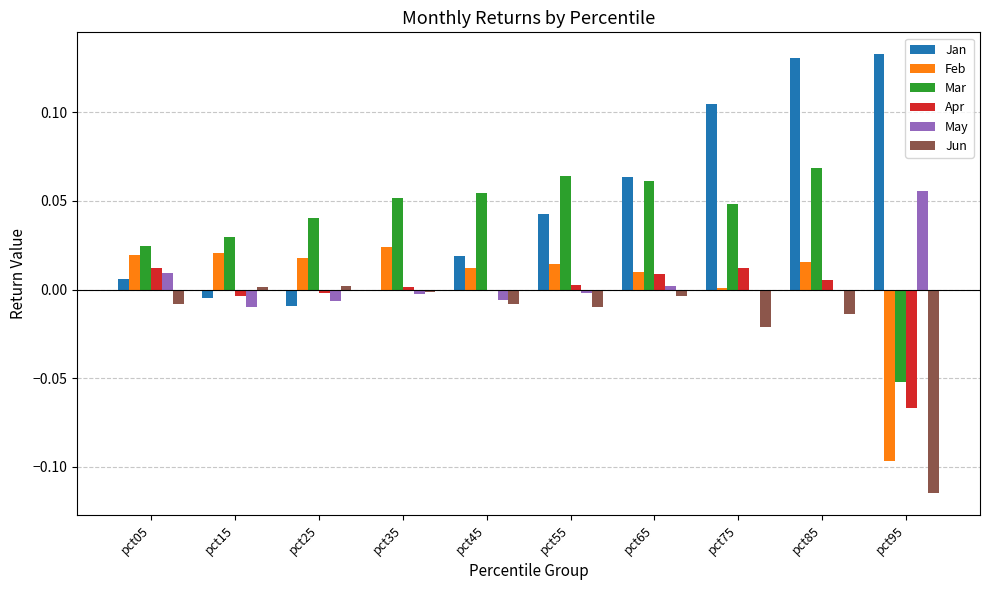

True or false: Mar has a value of 0.0 at pct25.

True